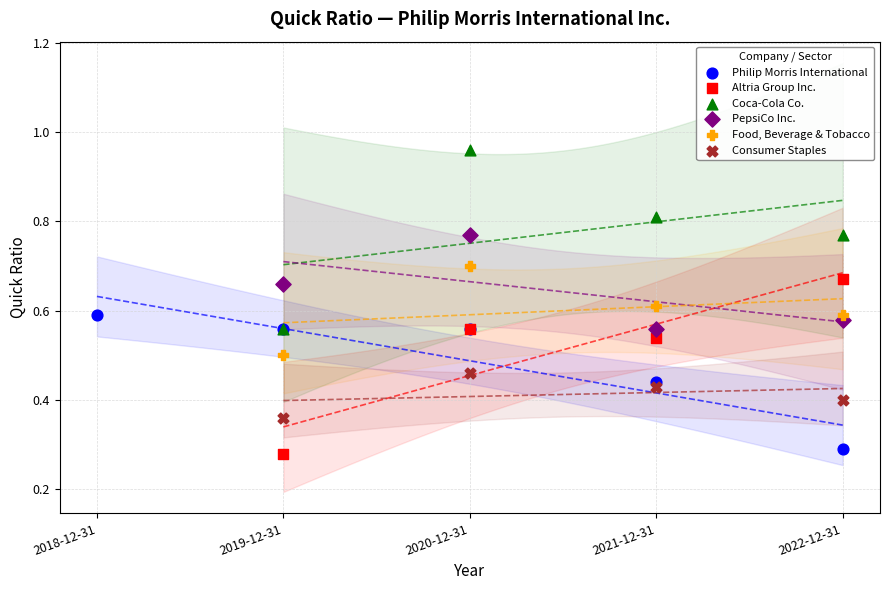

Which series reaches the maximum Y coordinate?

Coca-Cola Co.